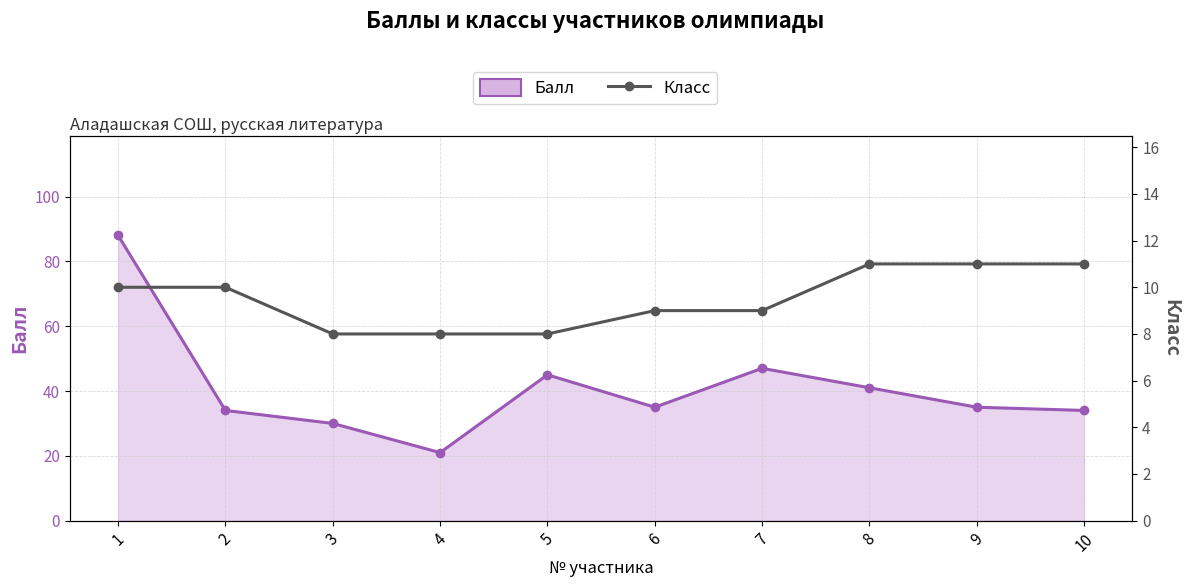

At how many categories does at least one series exceed 73?

1